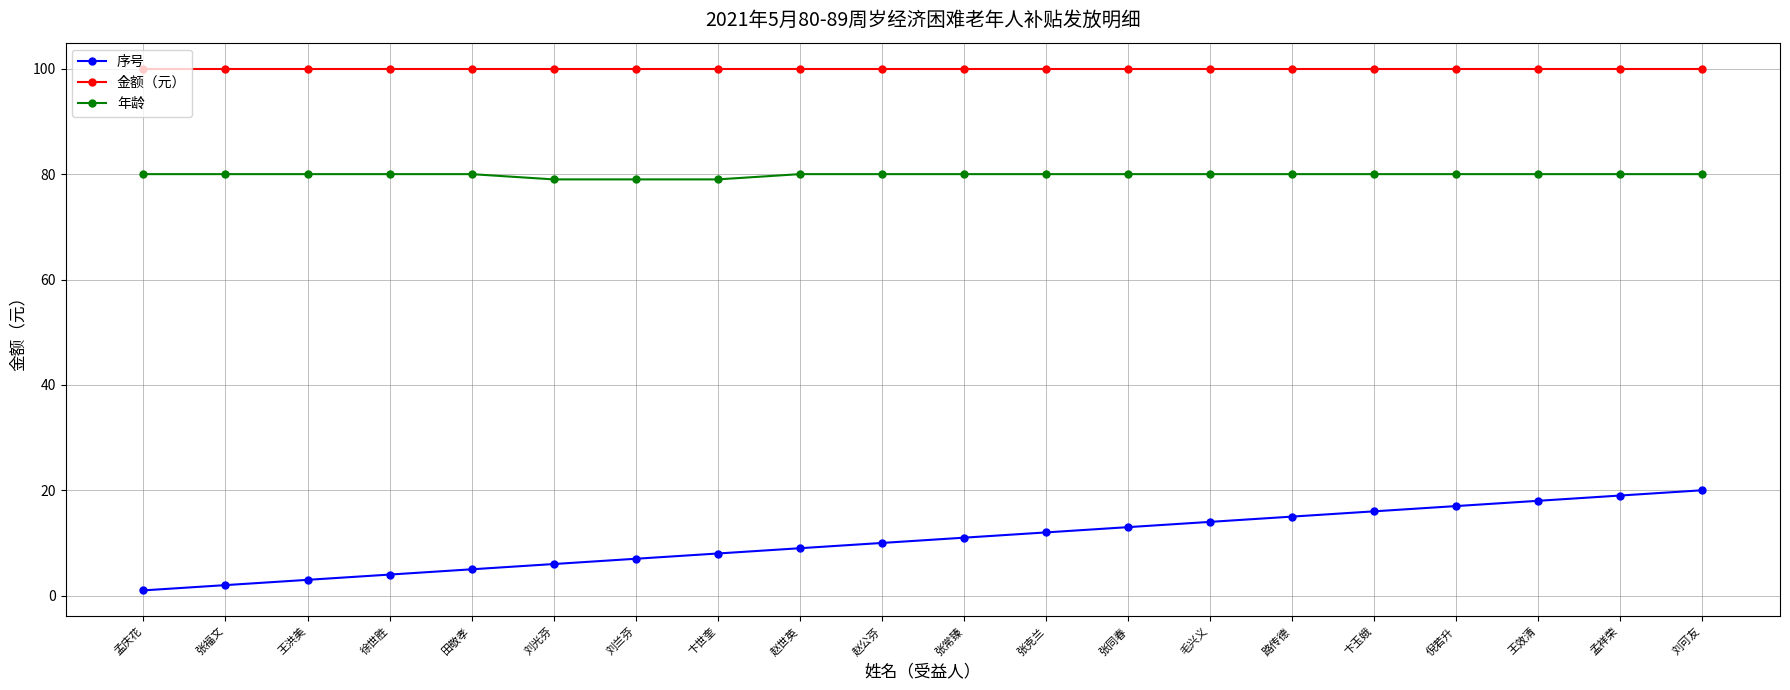

What position from the left is 赵公芬?

10